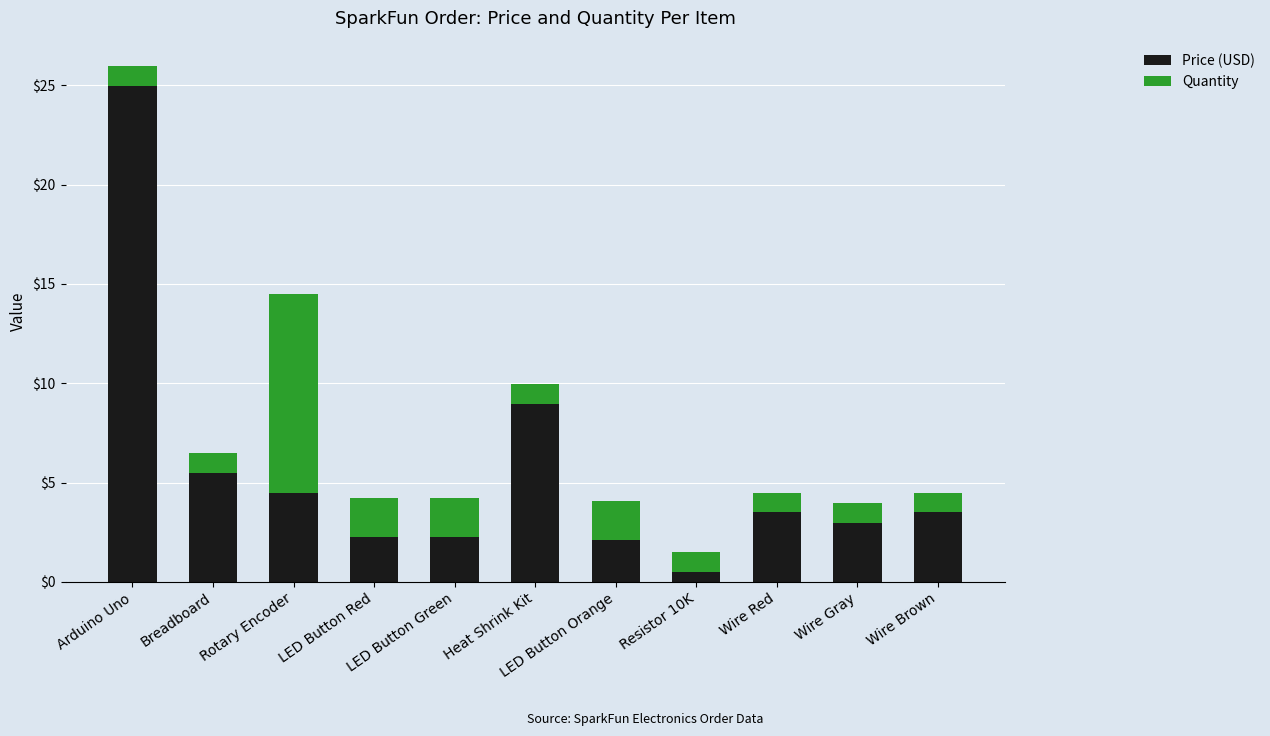

What is the average value of the Price (USD) series?

5.5